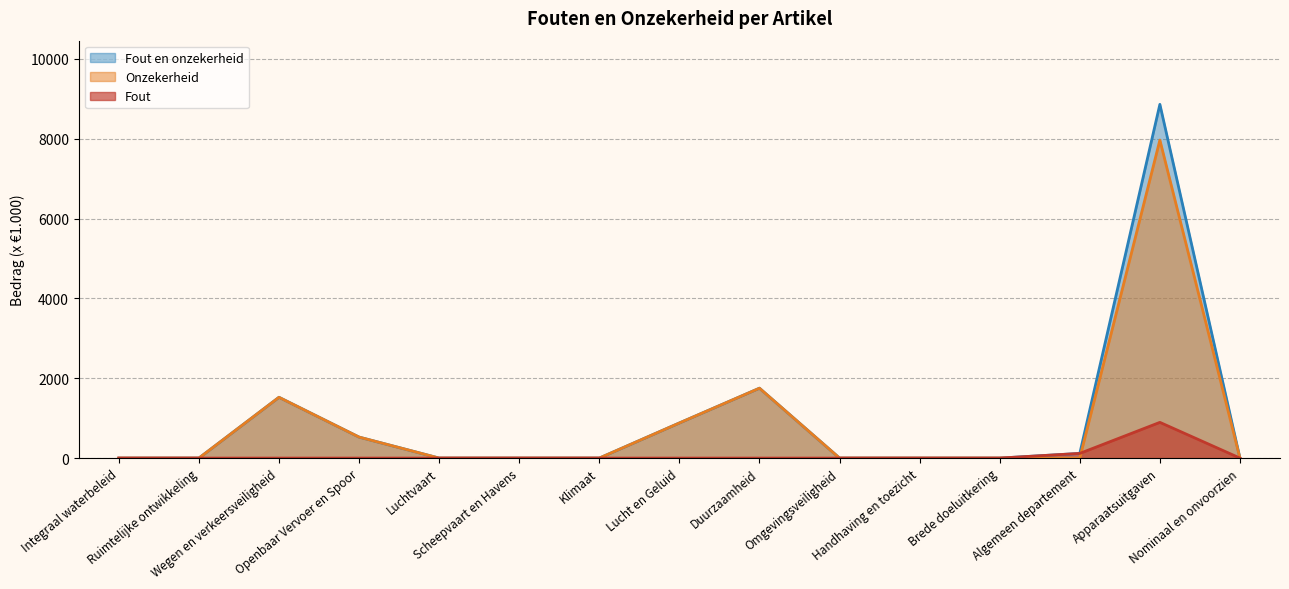

Reading right to left, extract all data points from this chart.

Fout: Nominaal en onvoorzien=0	Apparaatsuitgaven=895	Algemeen departement=117	Brede doeluitkering=0	Handhaving en toezicht=0	Omgevingsveiligheid=0	Duurzaamheid=0	Lucht en Geluid=0	Klimaat=0	Scheepvaart en Havens=0	Luchtvaart=0	Openbaar Vervoer en Spoor=0	Wegen en verkeersveiligheid=0	Ruimtelijke ontwikkeling=0	Integraal waterbeleid=0
Onzekerheid: Nominaal en onvoorzien=0	Apparaatsuitgaven=7968	Algemeen departement=0	Brede doeluitkering=0	Handhaving en toezicht=0	Omgevingsveiligheid=0	Duurzaamheid=1751	Lucht en Geluid=880	Klimaat=0	Scheepvaart en Havens=0	Luchtvaart=0	Openbaar Vervoer en Spoor=526	Wegen en verkeersveiligheid=1523	Ruimtelijke ontwikkeling=0	Integraal waterbeleid=0
Fout en onzekerheid: Nominaal en onvoorzien=0	Apparaatsuitgaven=8863	Algemeen departement=117	Brede doeluitkering=0	Handhaving en toezicht=0	Omgevingsveiligheid=0	Duurzaamheid=1751	Lucht en Geluid=880	Klimaat=0	Scheepvaart en Havens=0	Luchtvaart=0	Openbaar Vervoer en Spoor=526	Wegen en verkeersveiligheid=1523	Ruimtelijke ontwikkeling=0	Integraal waterbeleid=0